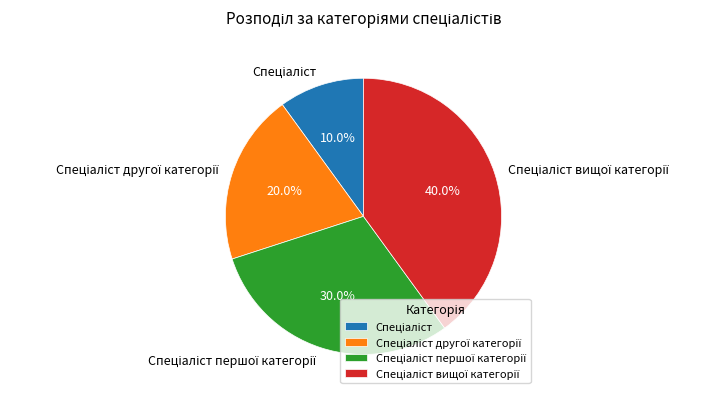

Is there a majority slice in this chart?

No